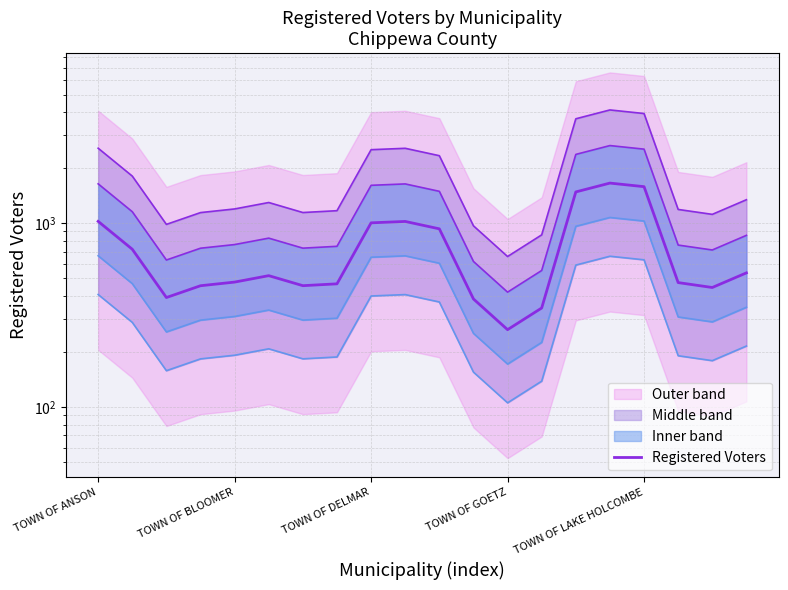

Rank the categories by value from highest to lowest.

15, 16, 14, TOWN OF ANSON, 9, 8, 10, TOWN OF BLOOMER, 19, 5, TOWN OF LAKE HOLCOMBE, 17, 7, 6, TOWN OF GOETZ, 18, TOWN OF DELMAR, 11, 13, 12